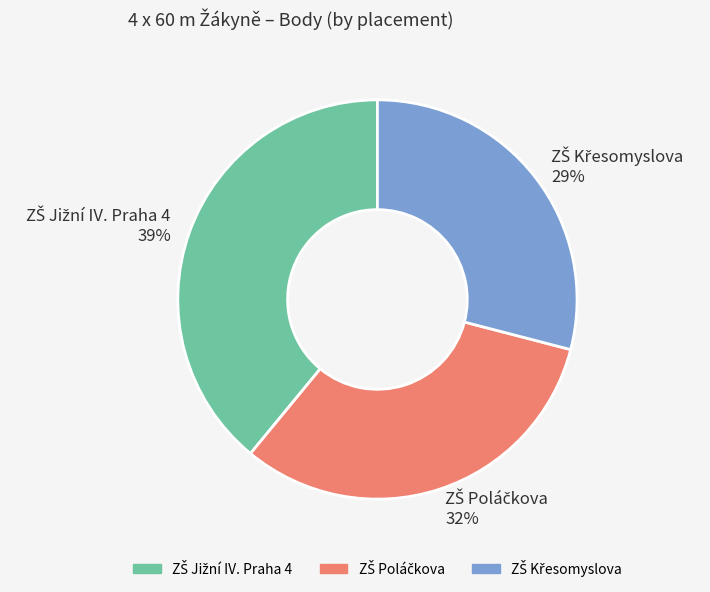

To the nearest percent, what is the average slice percentage?

33%